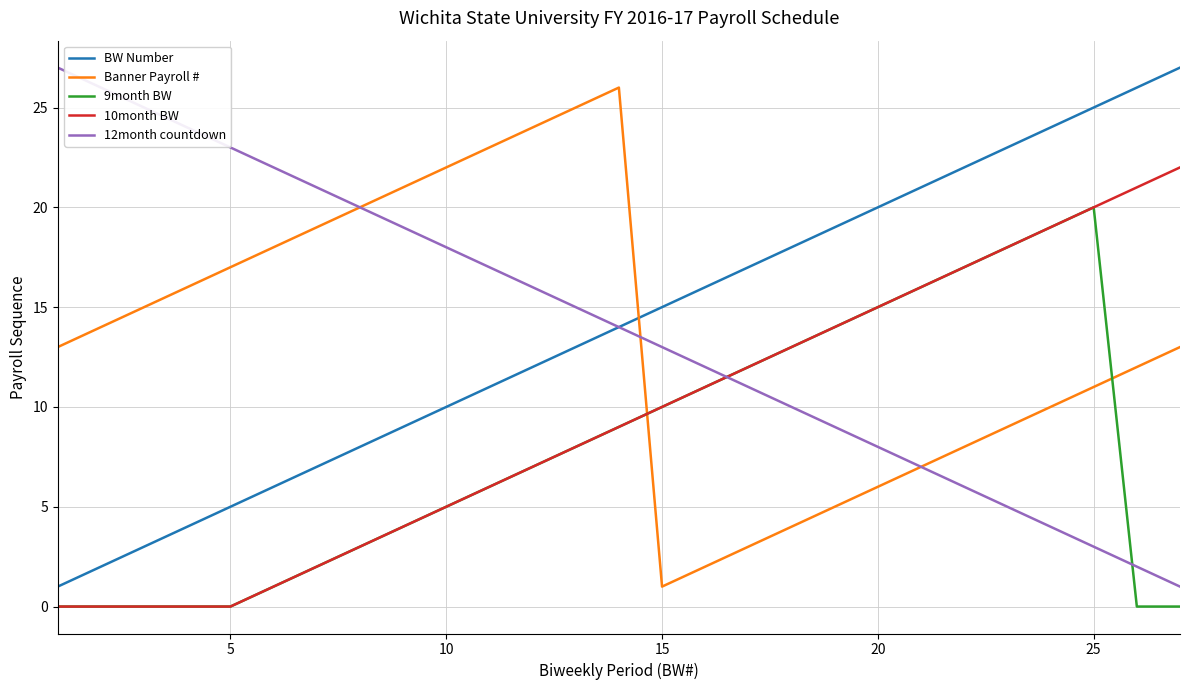

How many distinct data groups are displayed?

5